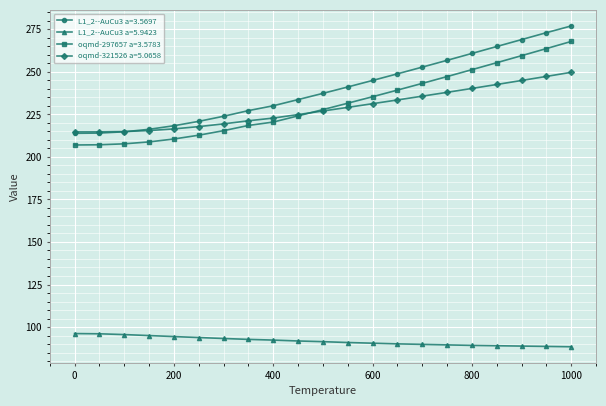

Which series has the largest total across all categories?

L1_2--AuCu3 a=3.5697